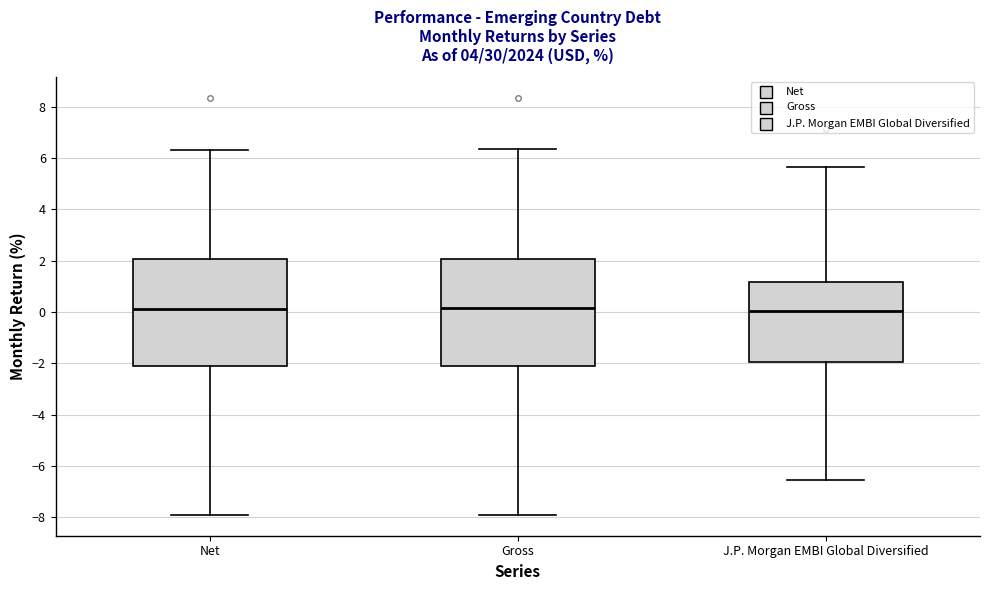

Reading left to right, read every box against the y-axis: the position of its median line, the range the box covers, and the ends of its whiskers. The values are not printed on the chart, so give them approximately, as read against the axis.

Net: median 0.2, box -2.2 to 2.0, whiskers -7.8 to 6.4
Gross: median 0.2, box -2.0 to 2.0, whiskers -7.8 to 6.4
J.P. Morgan EMBI Global Diversified: median 0.0, box -2.0 to 1.2, whiskers -6.6 to 5.6